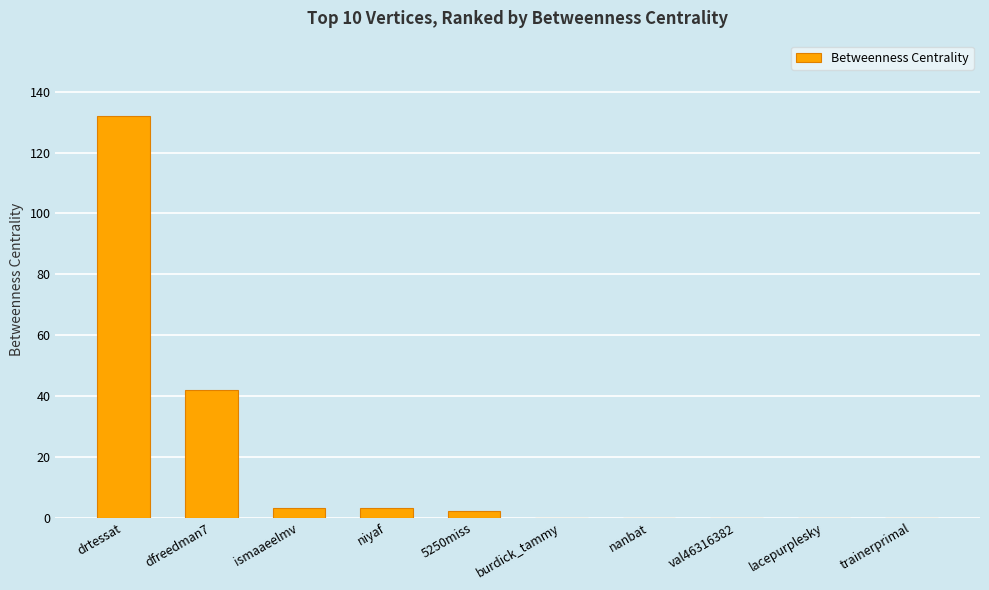

Count the number of data series in this chart.

1